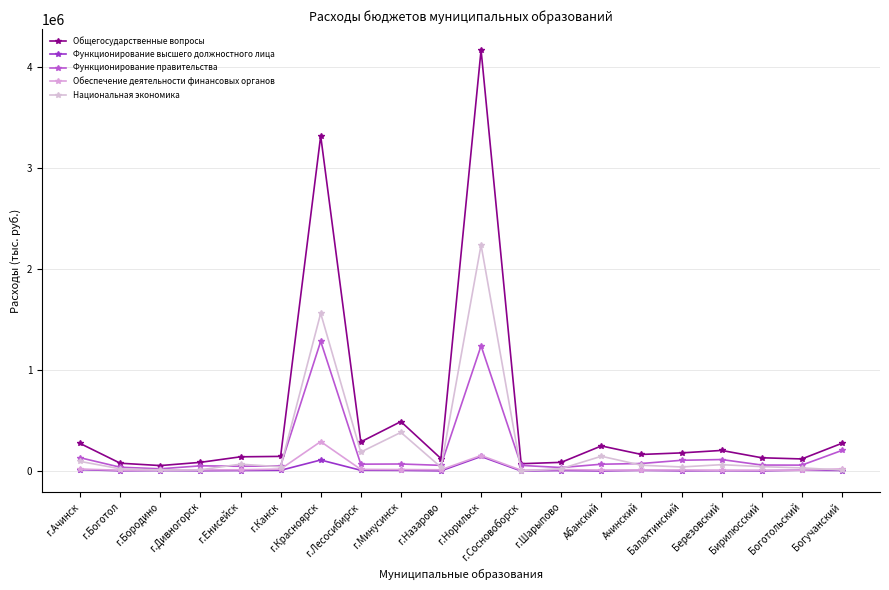

Is this an area chart (filled region under the line)?

No